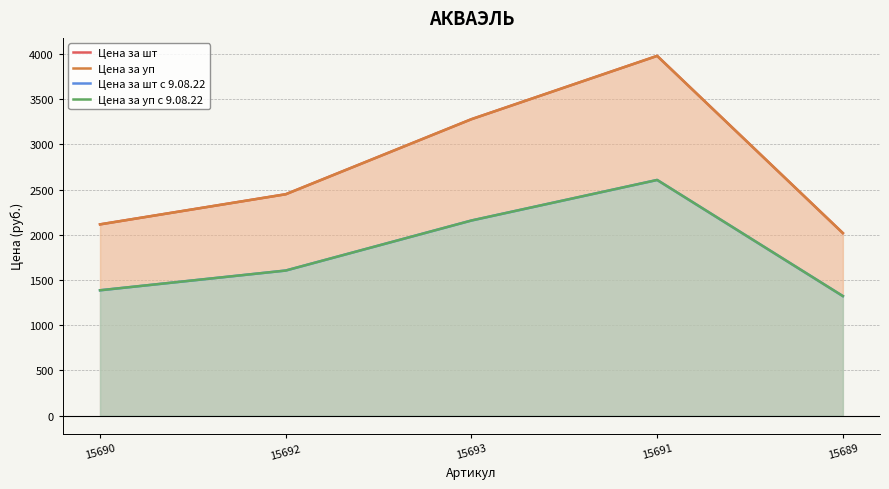

What is the sum of the Цена за шт с 9.08.22 values at 15689 and 15691?

3928.3